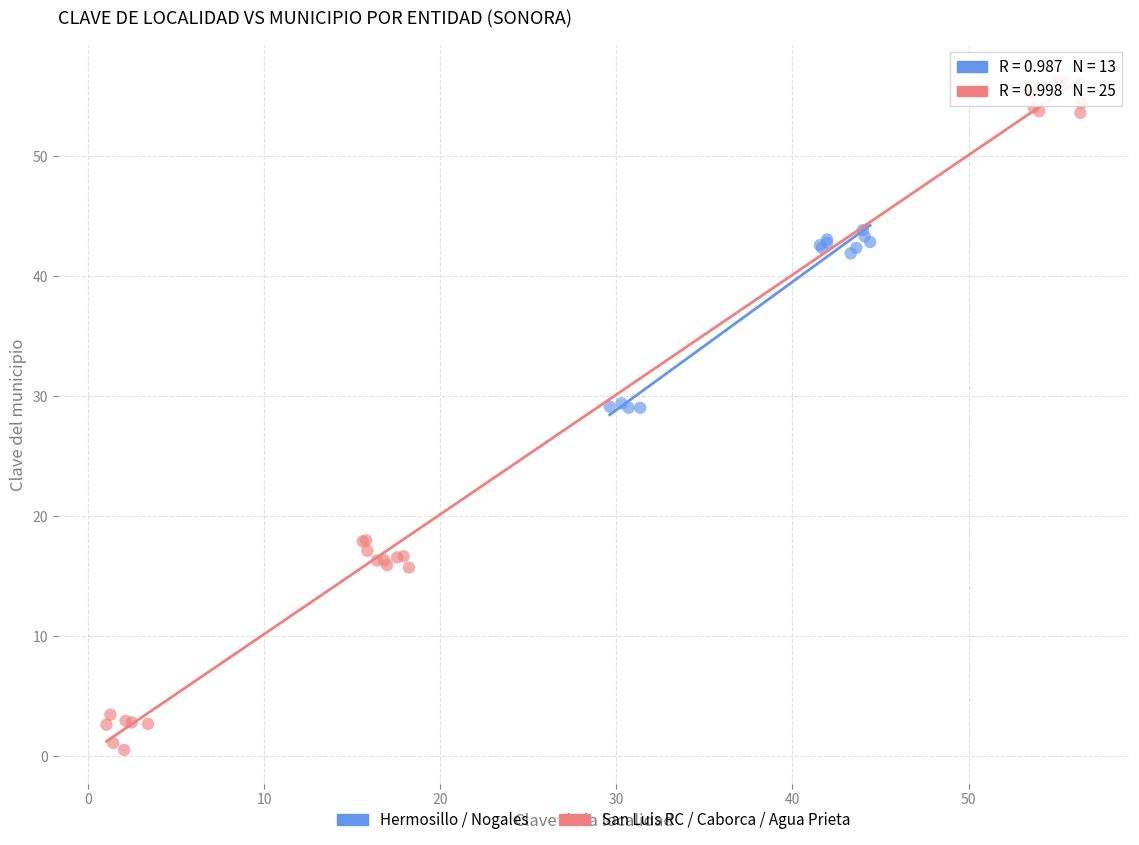

Which series has the largest Y range (max minus min)?

San Luis RC / Caborca / Agua Prieta